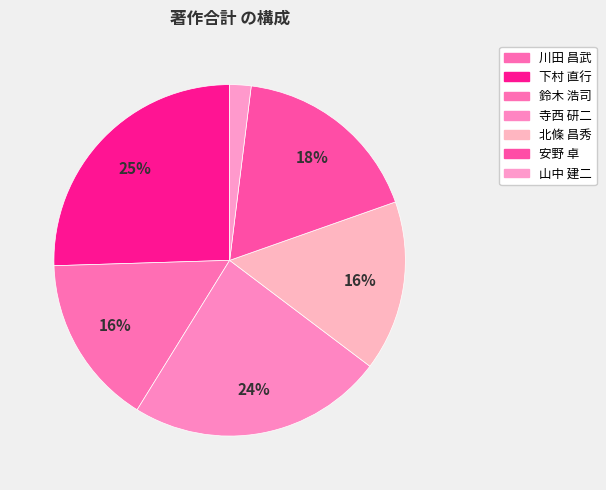

Which slice is the largest?

下村 直行